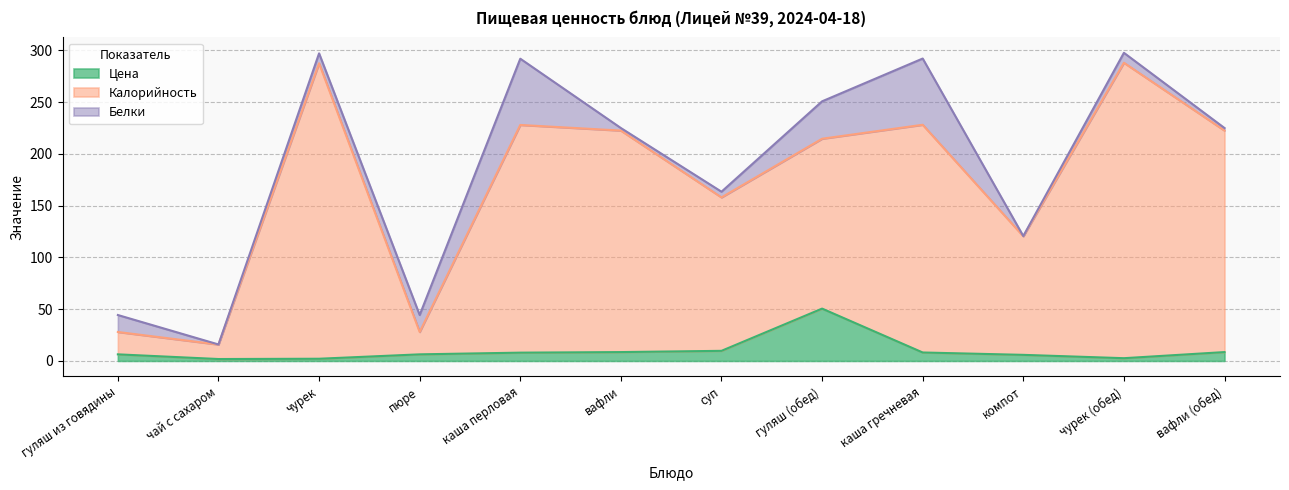

In Калорийность, how many points are lower than both neighbors (excluding endpoints)?

4